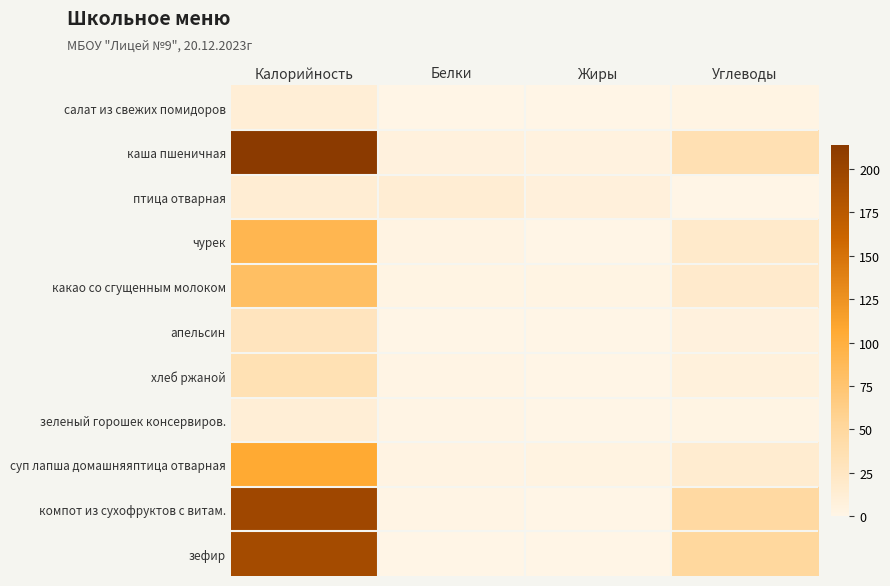

Reading left to right, what are all the values shown in this chart?

салат из свежих помидоров: Калорийность=11.0	Белки=0.6	Жиры=0.1	Углеводы=1.9
каша пшеничная: Калорийность=213.7	Белки=6.6	Жиры=4.4	Углеводы=35.3
птица отварная: Калорийность=12.8	Белки=12.7	Жиры=8.2	Углеводы=0.0
чурек: Калорийность=91.3	Белки=3.1	Жиры=0.4	Углеводы=18.9
какао со сгущенным молоком: Калорийность=81.7	Белки=2.0	Жиры=2.1	Углеводы=18.1
апельсин: Калорийность=28.0	Белки=0.6	Жиры=0.1	Углеводы=6.1
хлеб ржаной: Калорийность=34.8	Белки=1.3	Жиры=0.2	Углеводы=6.7
зеленый горошек консервиров.: Калорийность=11.1	Белки=0.8	Жиры=0.1	Углеводы=1.8
суп лапша домашняяптица отварная: Калорийность=106.6	Белки=2.6	Жиры=3.4	Углеводы=15.3
компот из сухофруктов с витам.: Калорийность=196.4	Белки=1.2	Жиры=0.3	Углеводы=47.3
зефир: Калорийность=192.5	Белки=0.7	Жиры=0.0	Углеводы=49.7